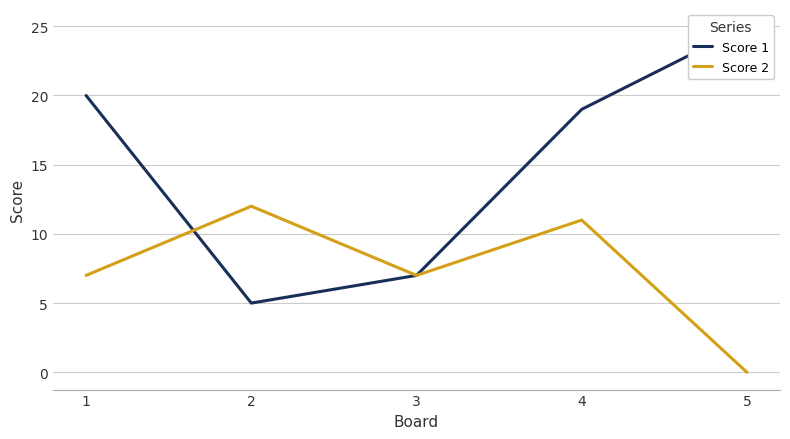

At which category is the sum across all series the highest?

4